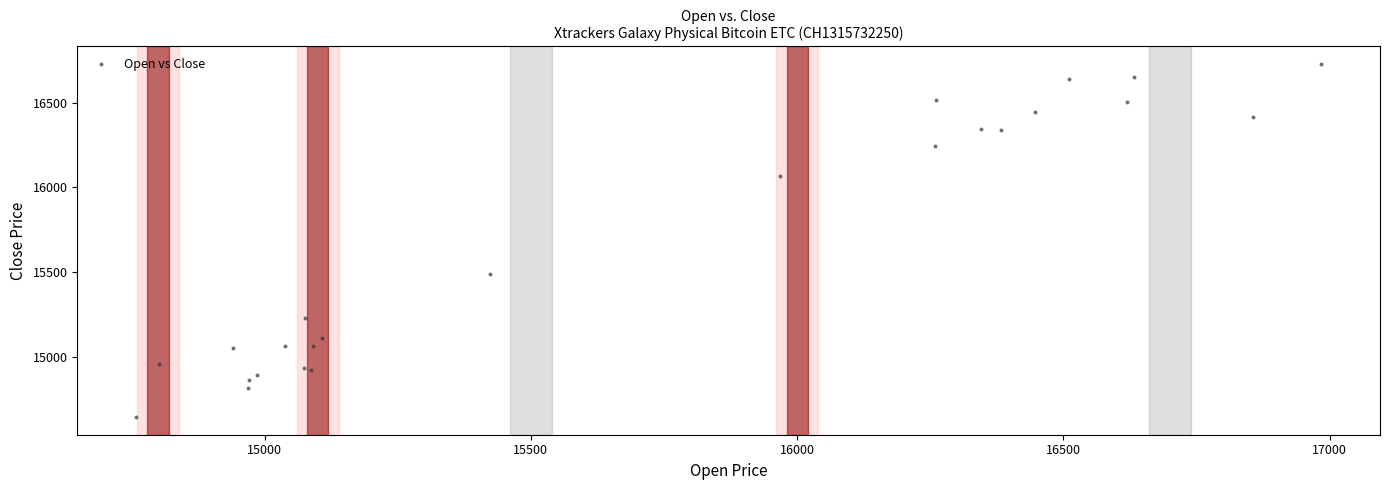

What Y value in the scatter plot is closest to 15685?

15489.1